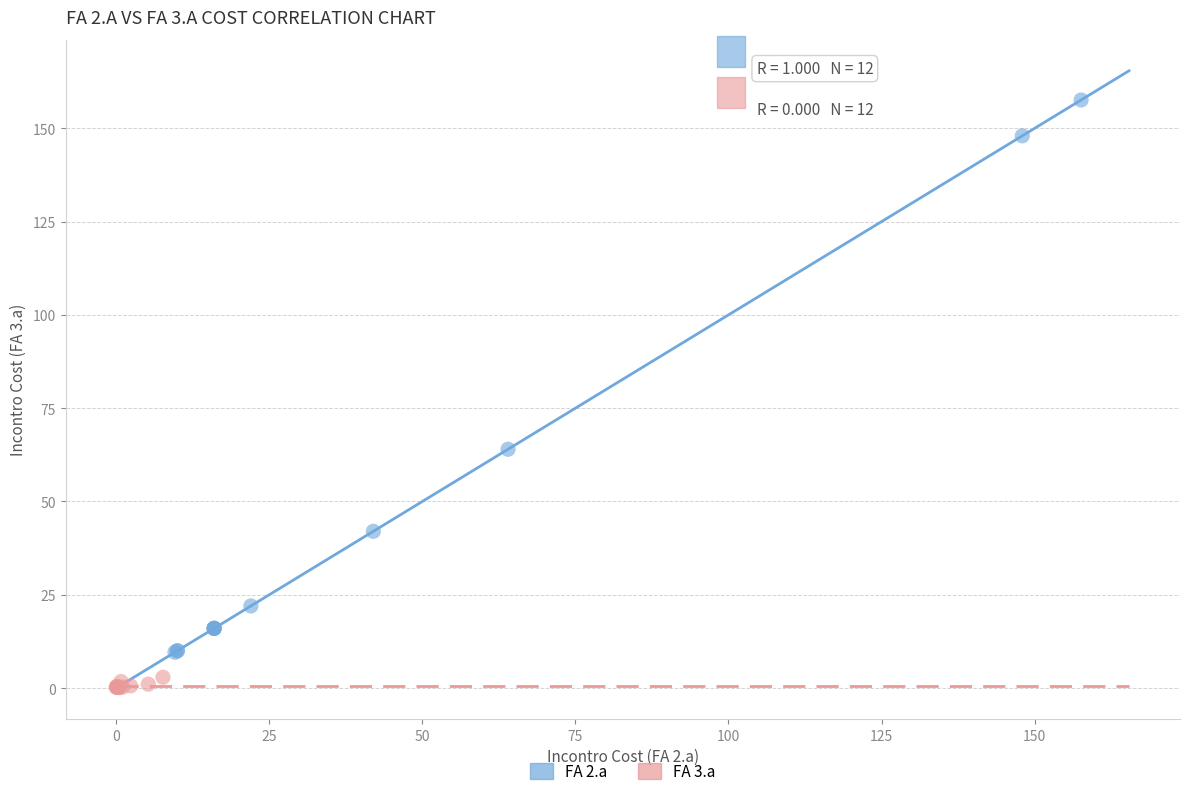

Which series reaches the minimum Y coordinate?

FA 3.a